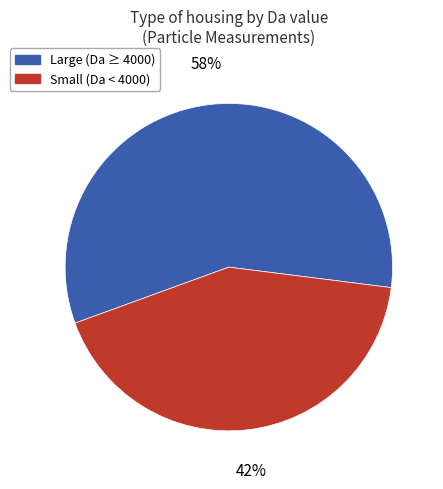

How many segments does this pie chart have?

2